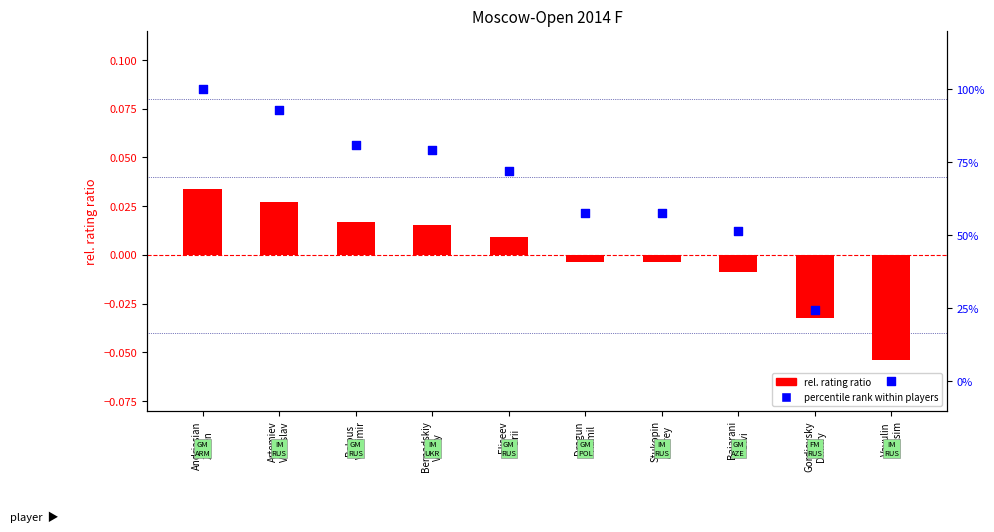

At how many categories does at least one series exceed 56?

7